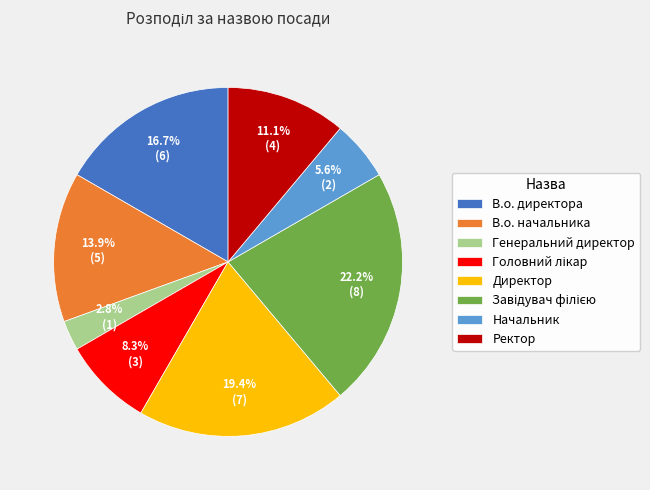

How many slices are in this pie chart?

8